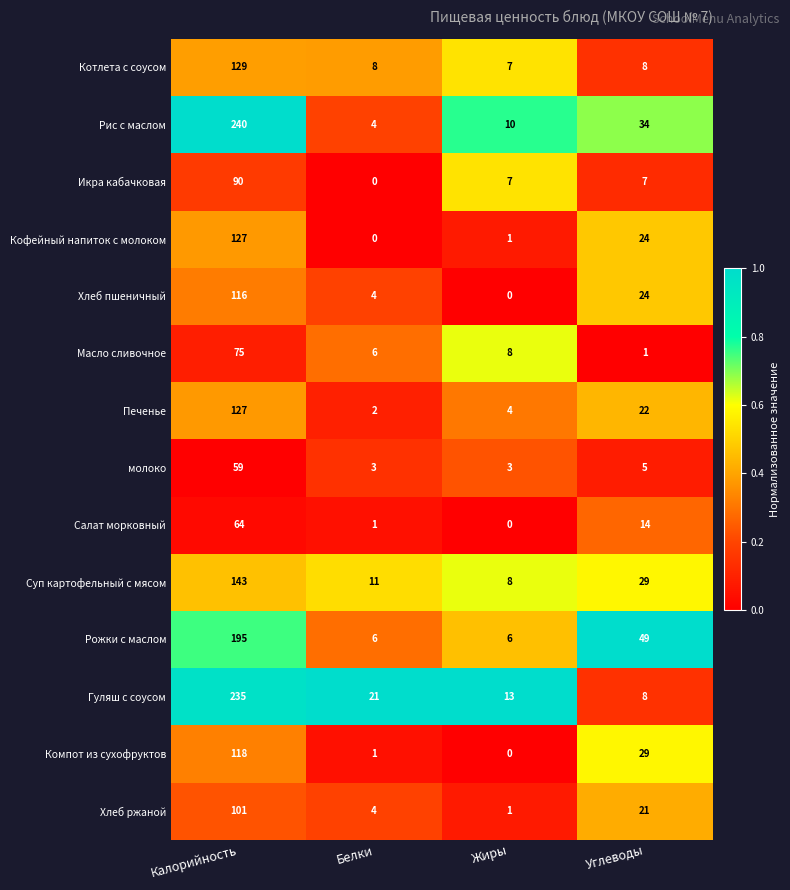

Is it true that Рожки с маслом equals 9 at Жиры?

False